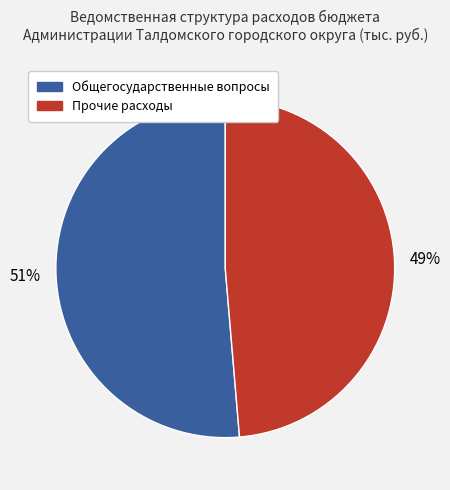

To the nearest percent, what is the average slice percentage?

50%